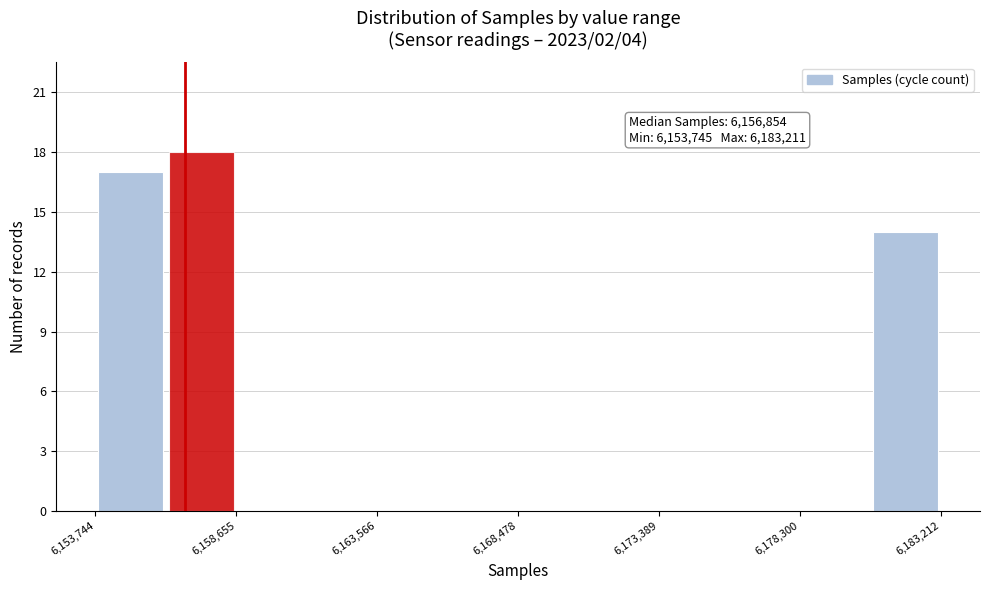

Over which range of the x-axis is the bar tallest?

6156000 to 6158500